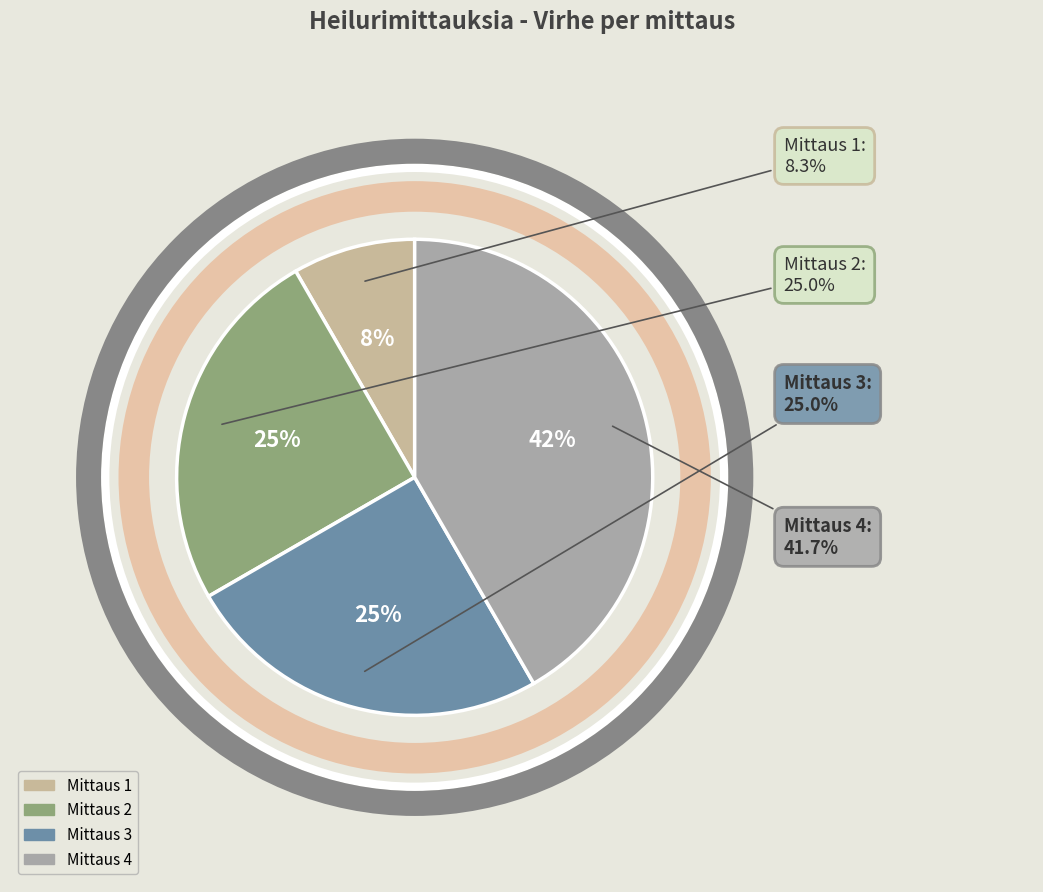

To the nearest percent, what is the combined percentage of Mittaus 4 and Mittaus 3?

67%